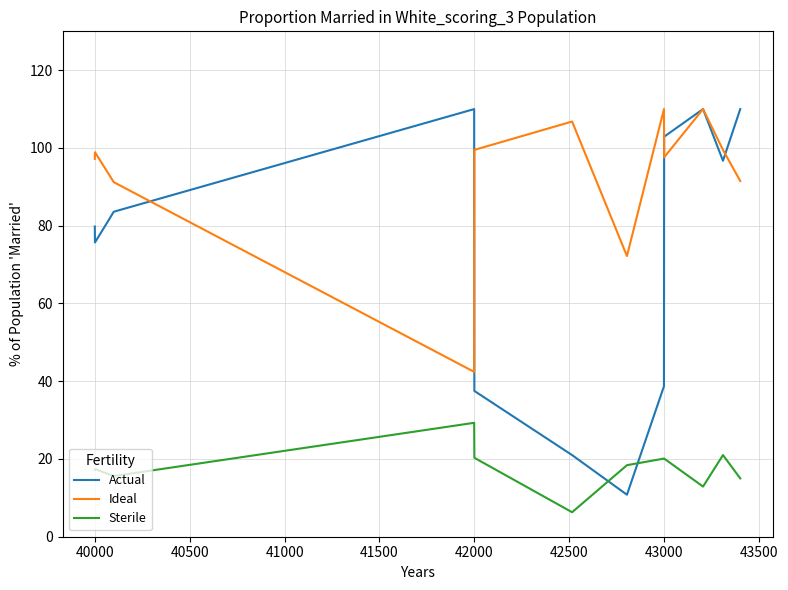

Rank the series by their average value, from highest to lowest.

Ideal, Actual, Sterile